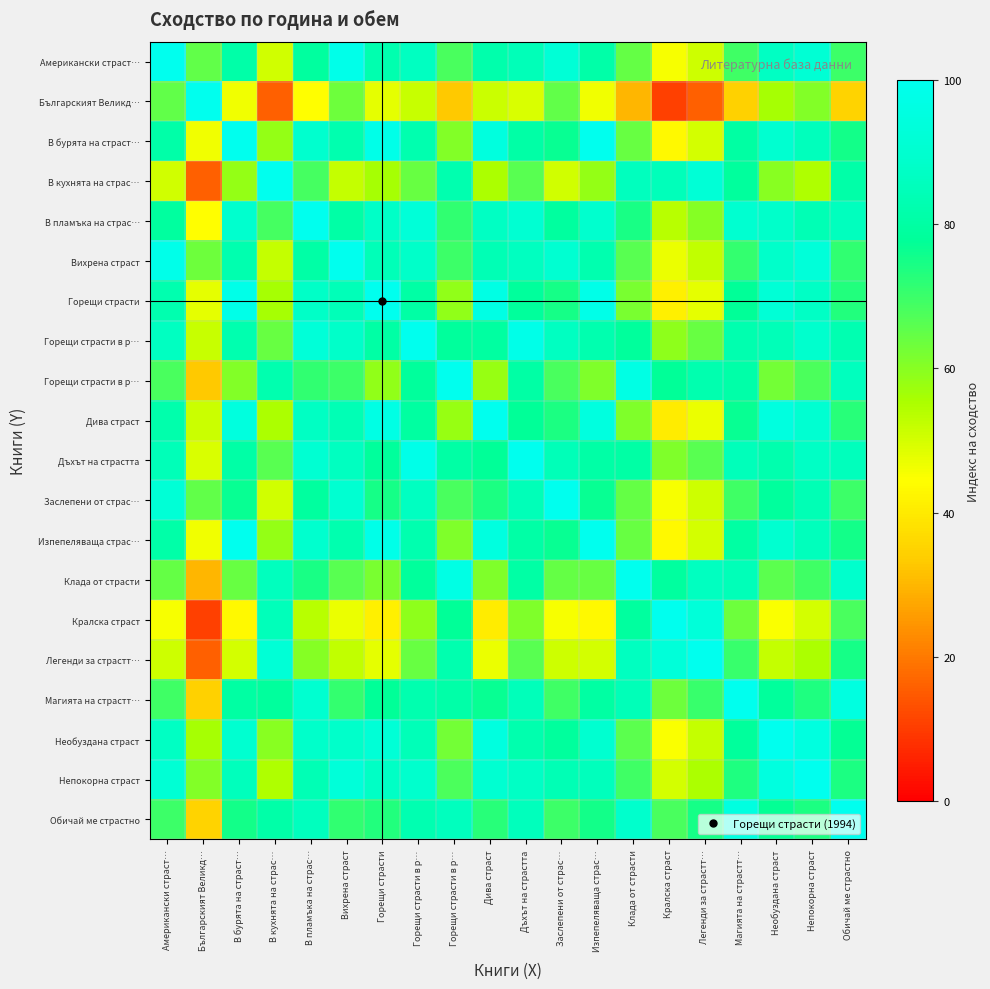

Which category has the highest value across all series?

Американски страст…